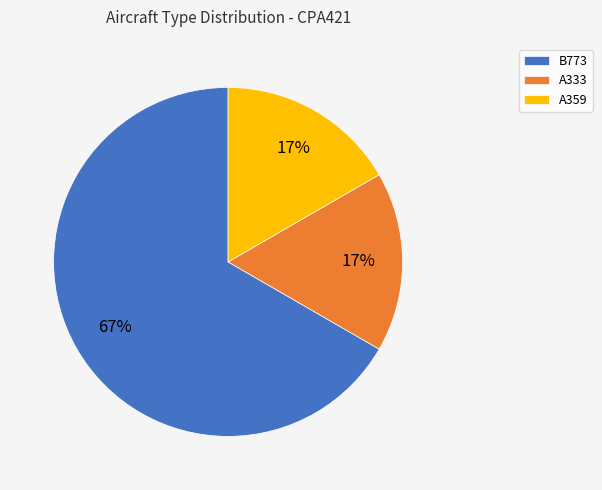

The A333 slice represents 5% of the pie. True or false?

False